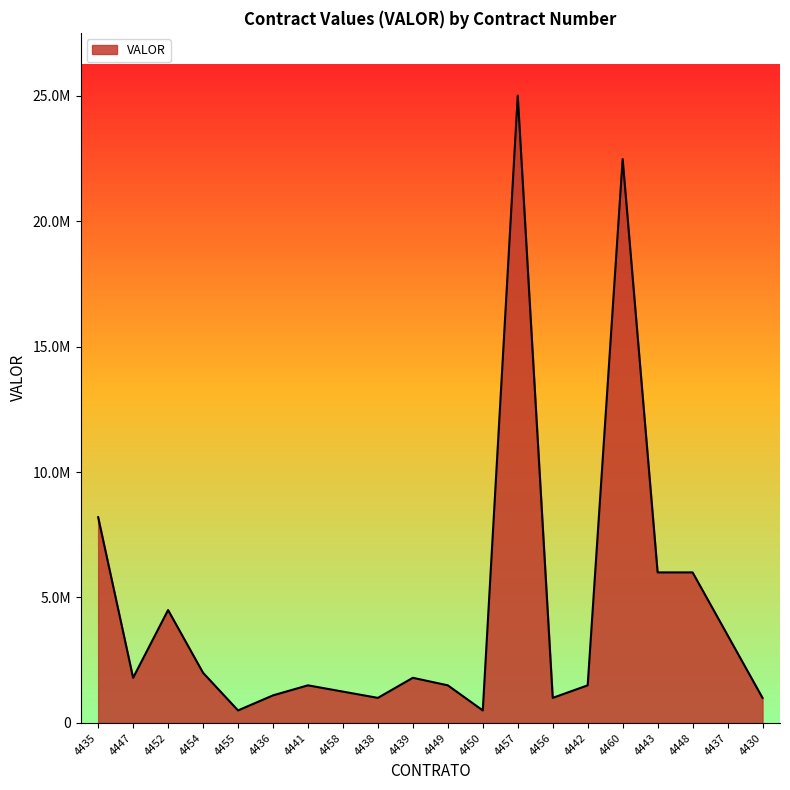

Does the chart display data point markers on the line(s)?

No